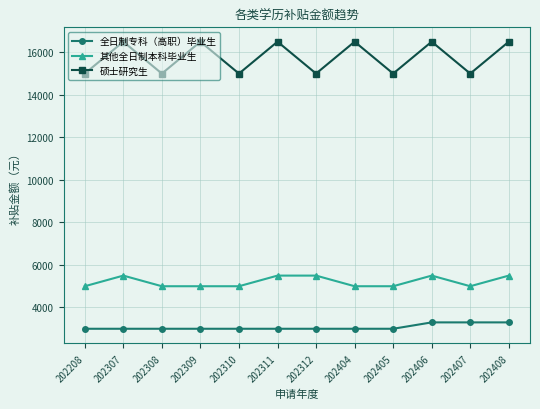

What are all the series names shown in the legend?

全日制专科（高职）毕业生, 其他全日制本科毕业生, 硕士研究生